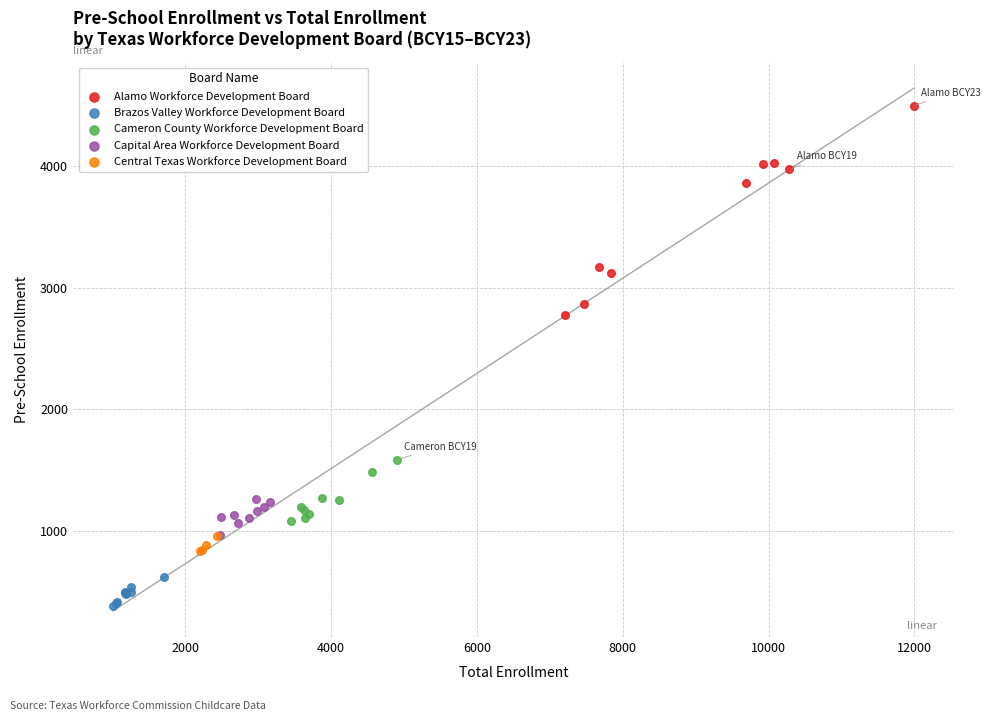

Which series contains the lowest Y value?

Brazos Valley Workforce Development Board